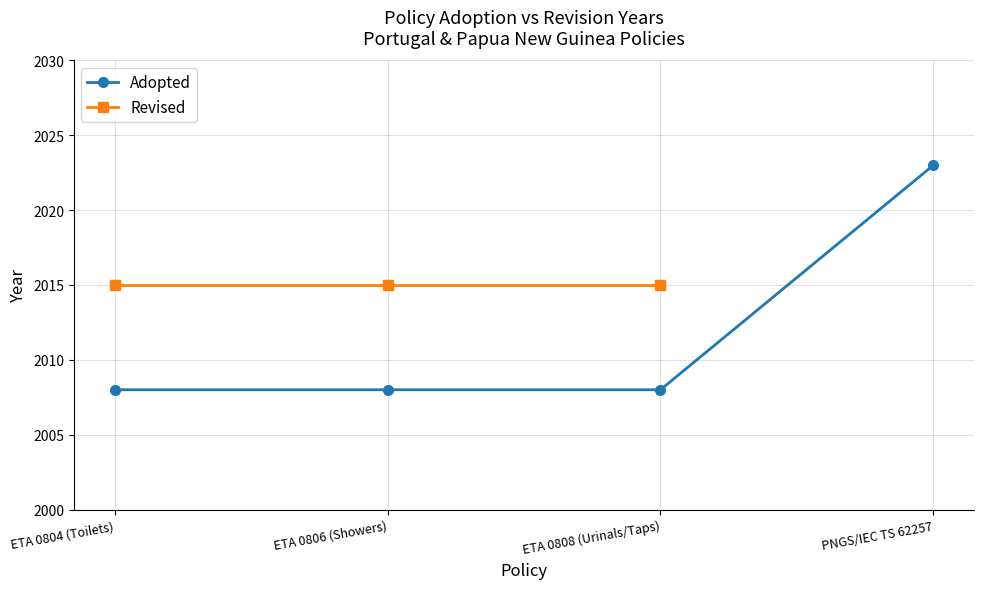

True or false: Adopted has more than 1 points higher than both neighbors.

False